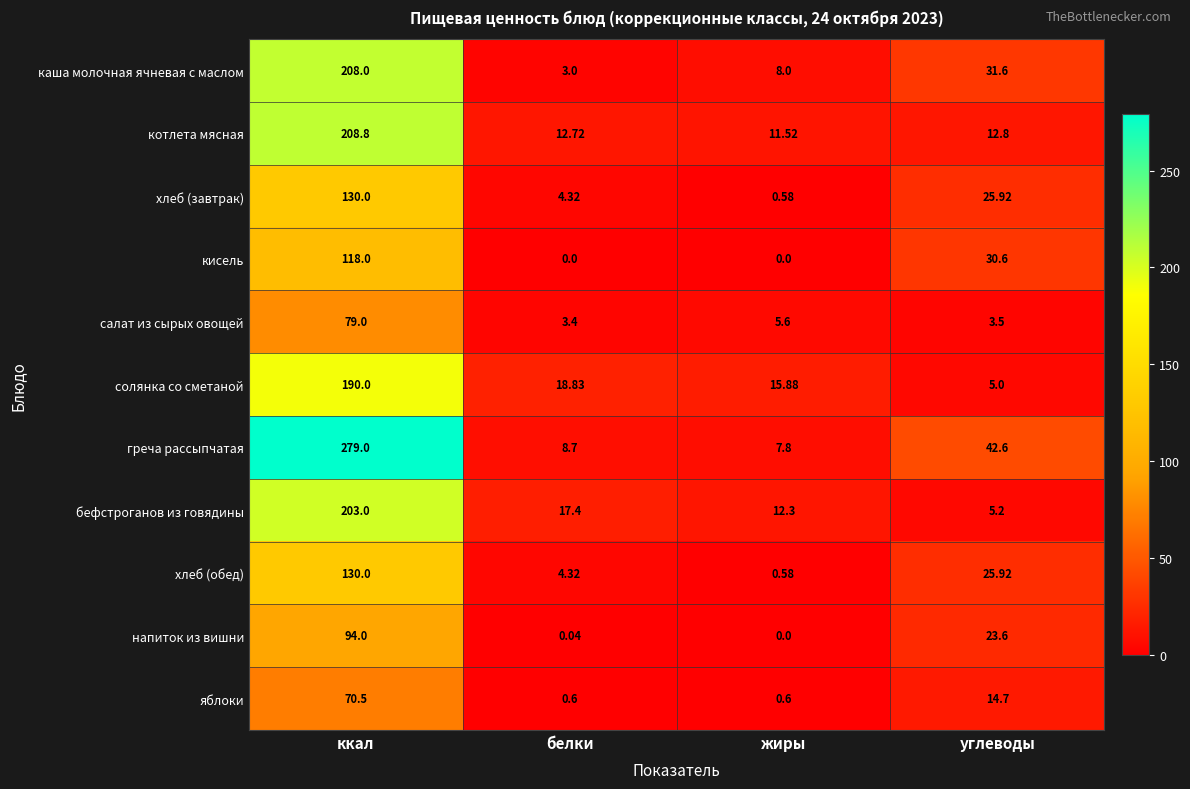

Which series changed the most between ккал and белки?

греча рассыпчатая